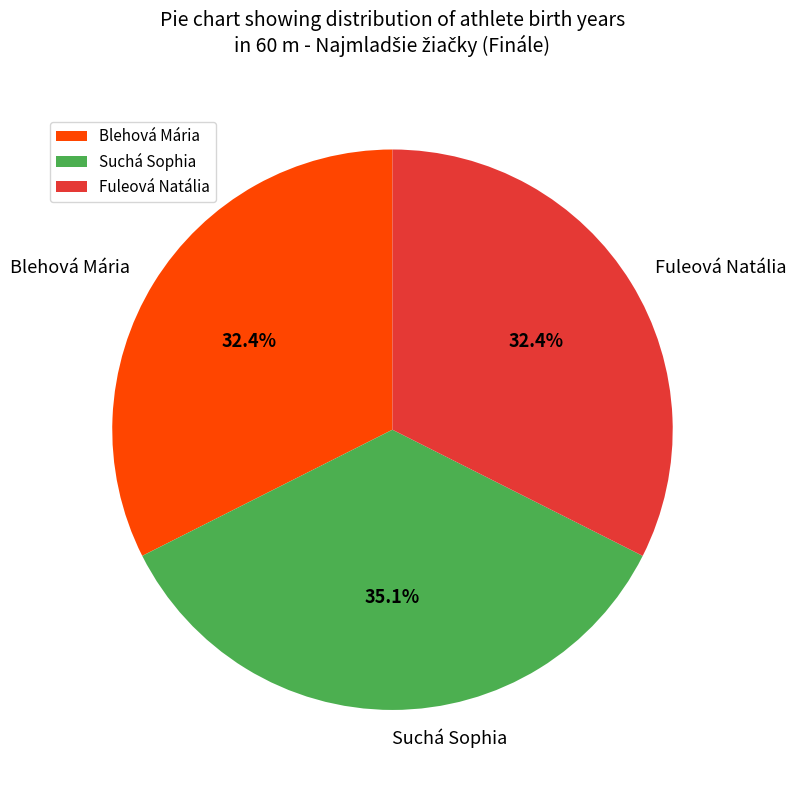

To the nearest percent, what percentage of the pie is Blehová Mária?

32%